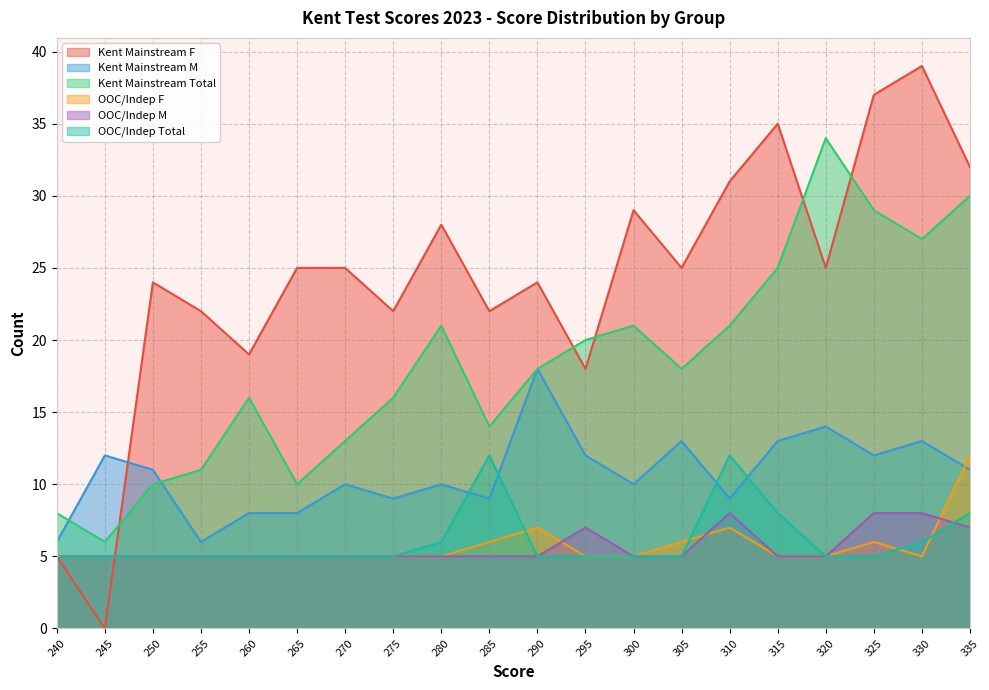

At which category is the sum across all series the highest?

335